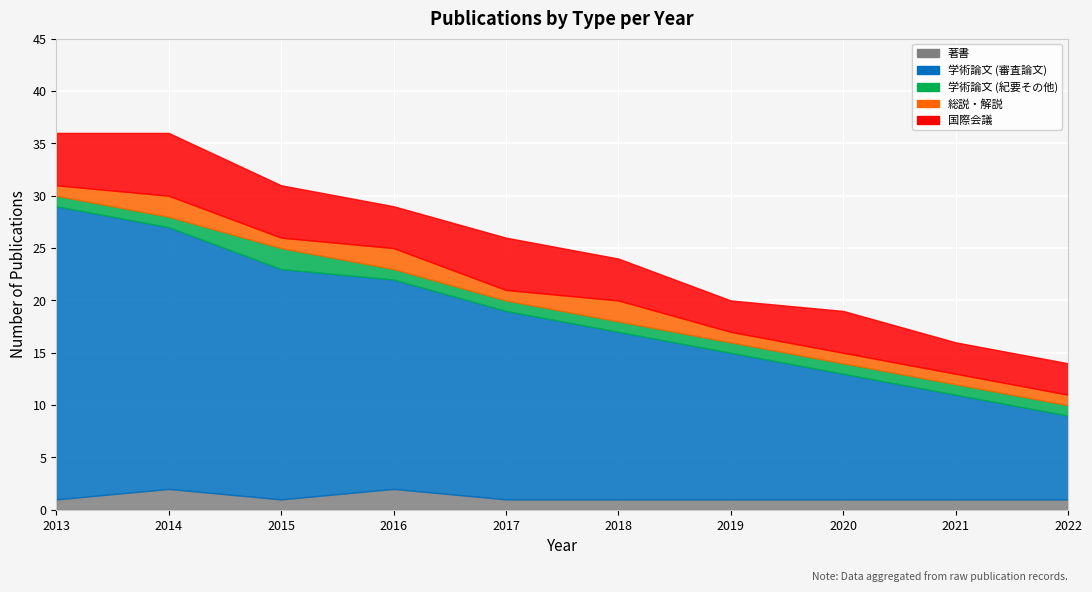

How many lines are shown in the chart?

5